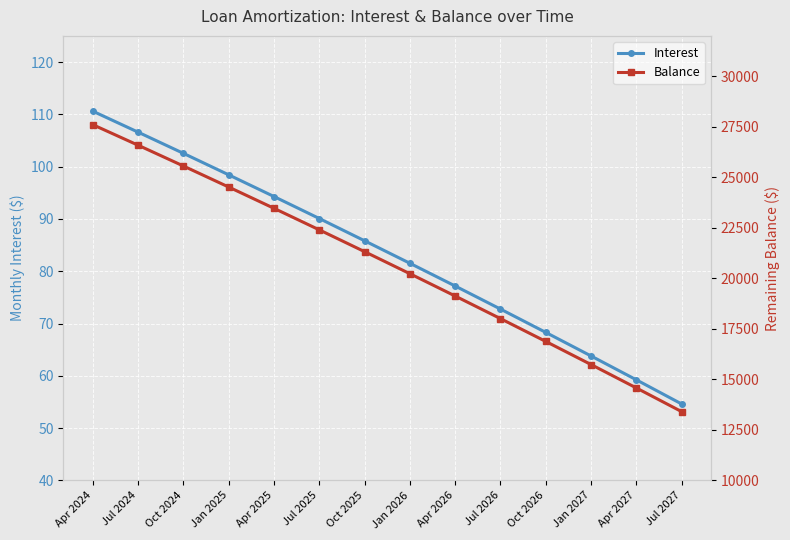

List the labels in order of Balance value, largest first.

Apr 2024, Jul 2024, Oct 2024, Jan 2025, Apr 2025, Jul 2025, Oct 2025, Jan 2026, Apr 2026, Jul 2026, Oct 2026, Jan 2027, Apr 2027, Jul 2027